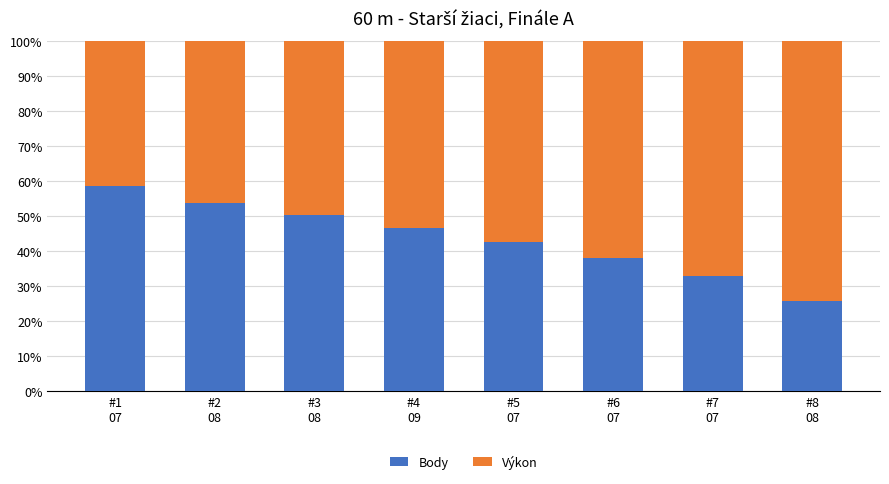

Reading left to right, transcribe the values for Body.

58.7	53.8	50.4	46.6	42.5	38.1	32.9	25.7